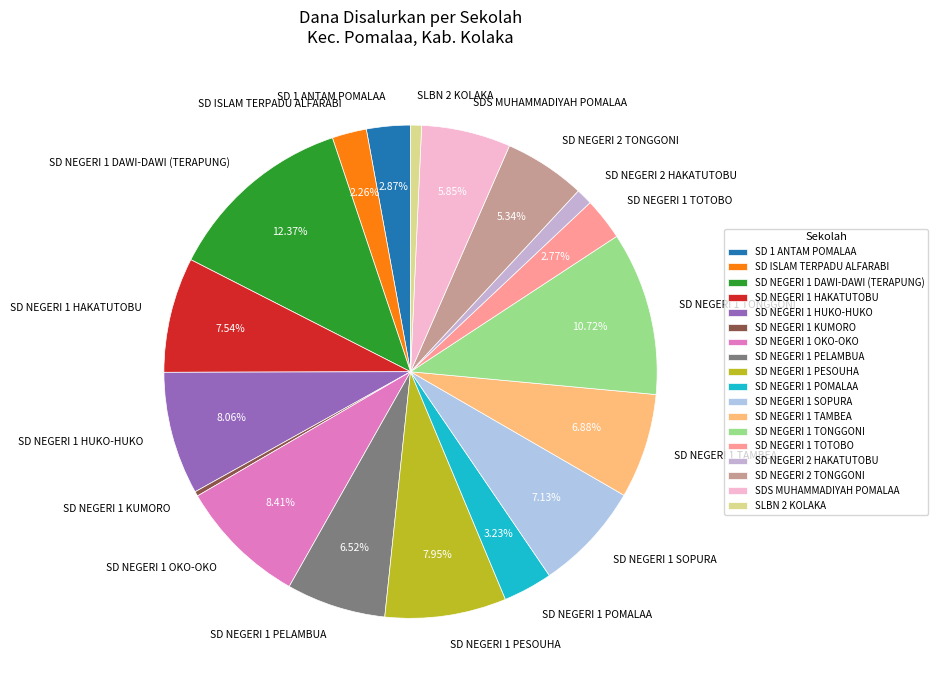

Between SD NEGERI 1 HAKATUTOBU and SD NEGERI 1 PELAMBUA, which is larger?

SD NEGERI 1 HAKATUTOBU